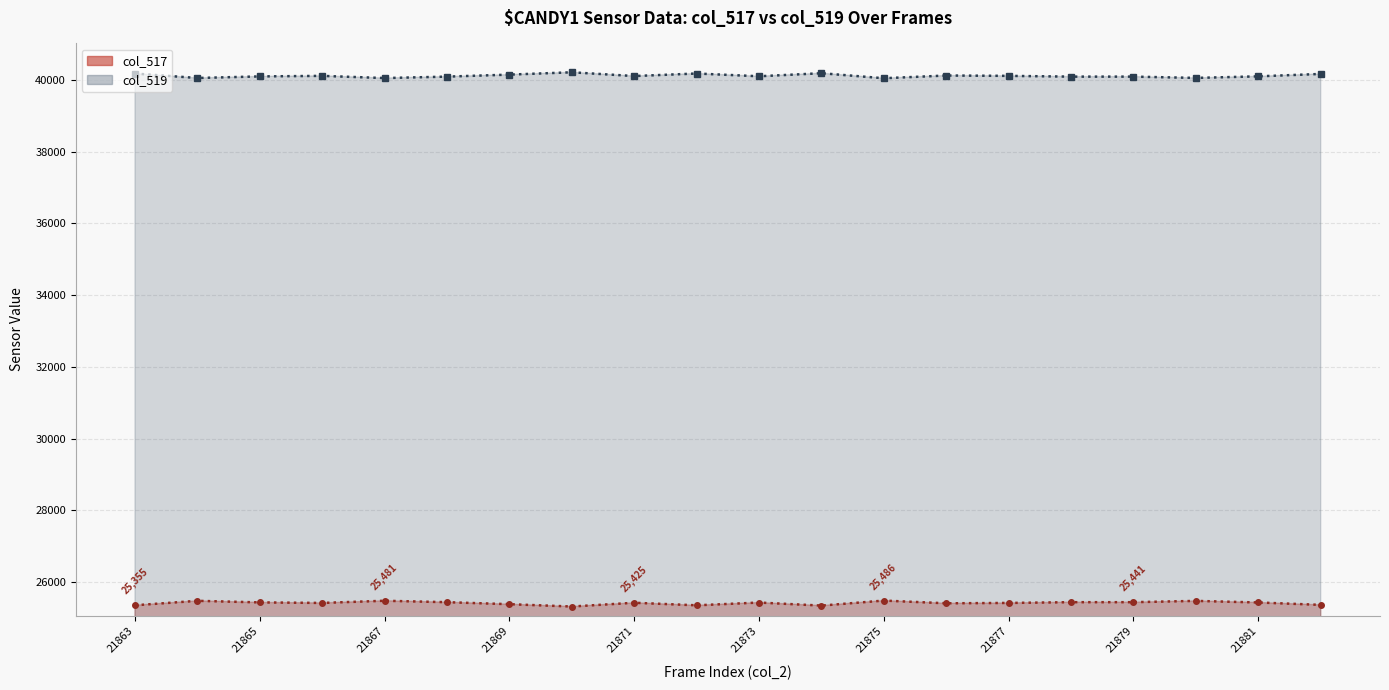

Which has a higher value, 21878 or 21873?

21878